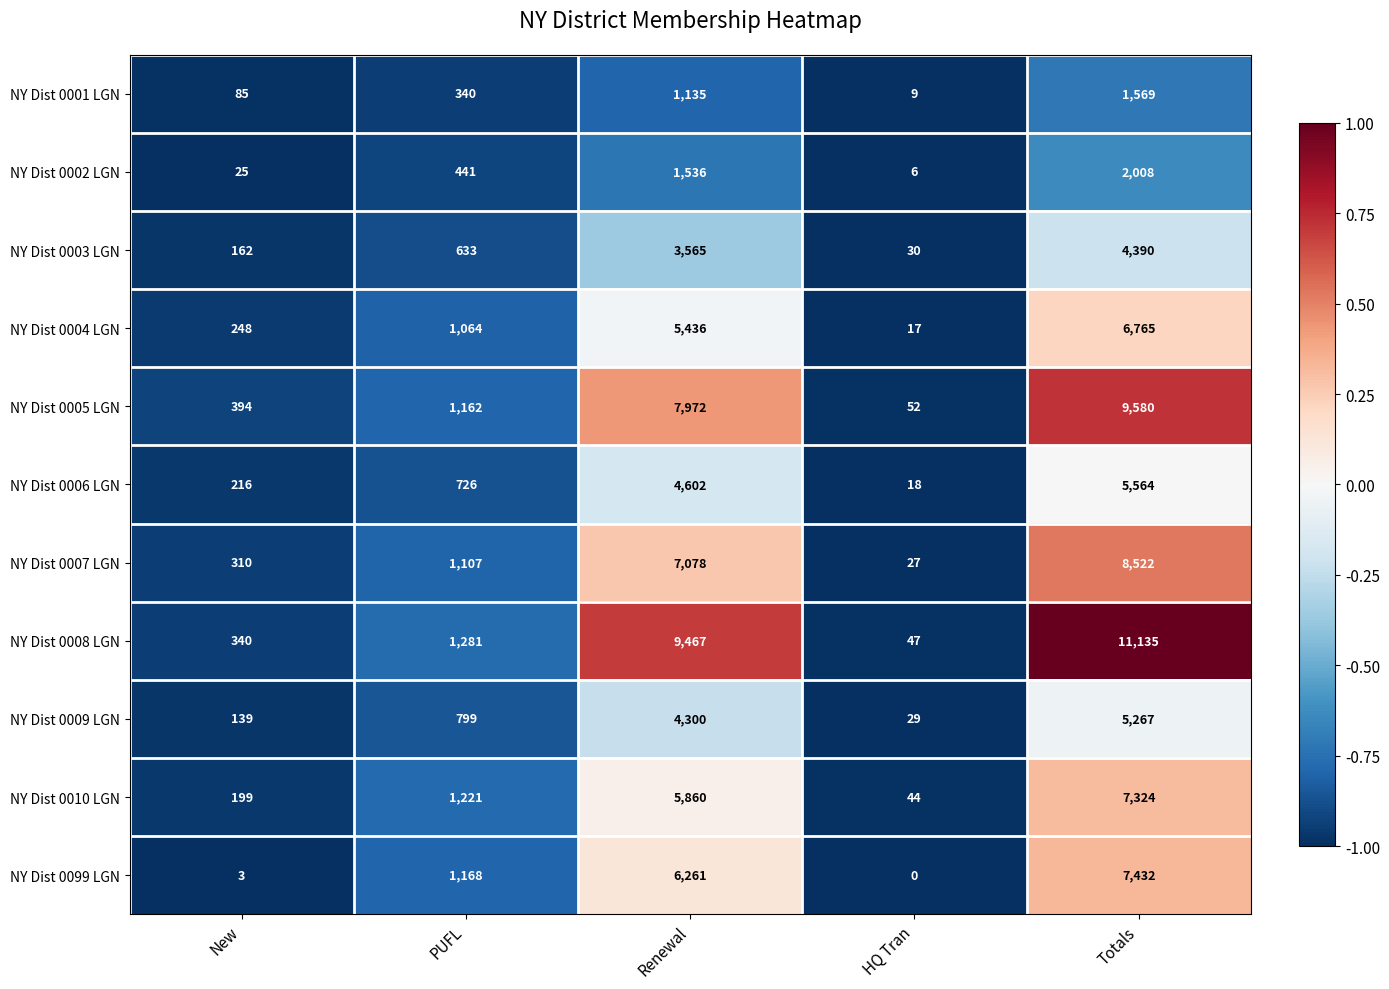

What is the maximum value shown in the chart?

11135